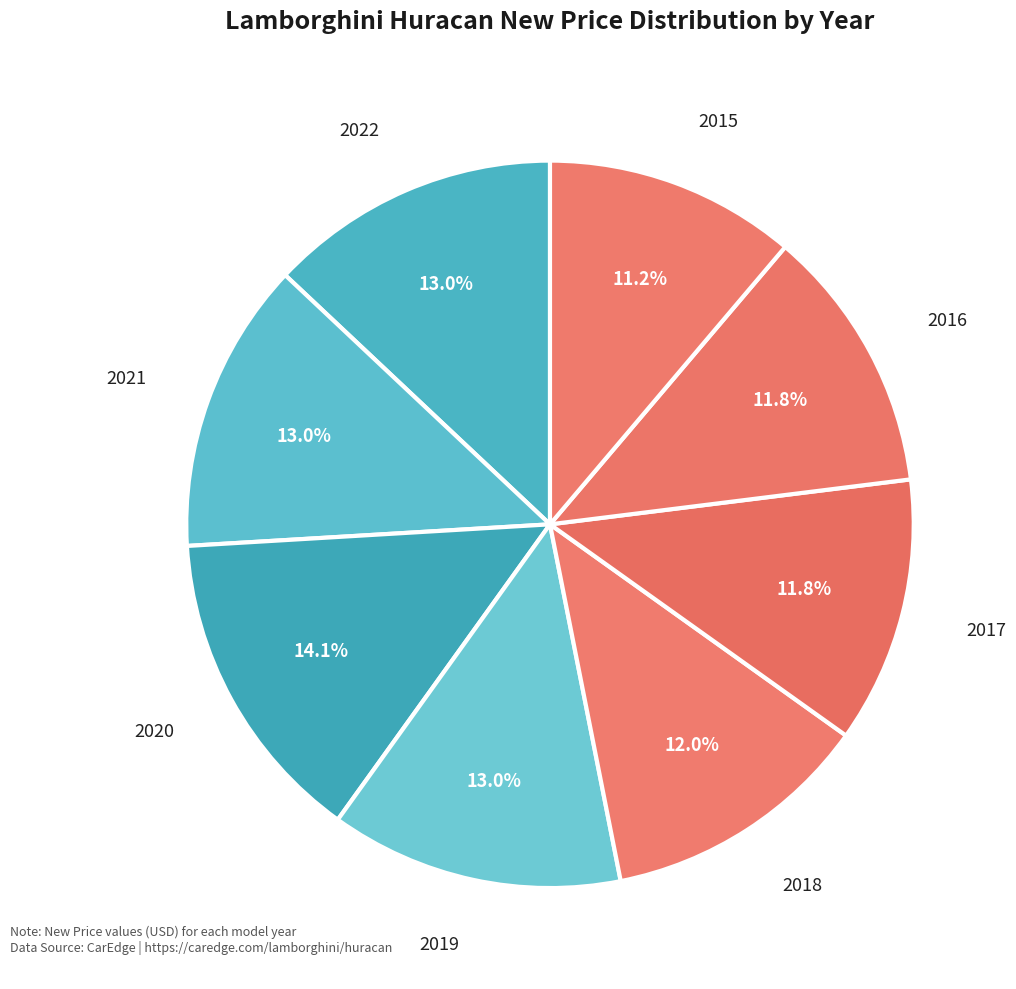

Rank the categories by value from lowest to highest.

2015, 2016, 2017, 2018, 2021, 2022, 2019, 2020